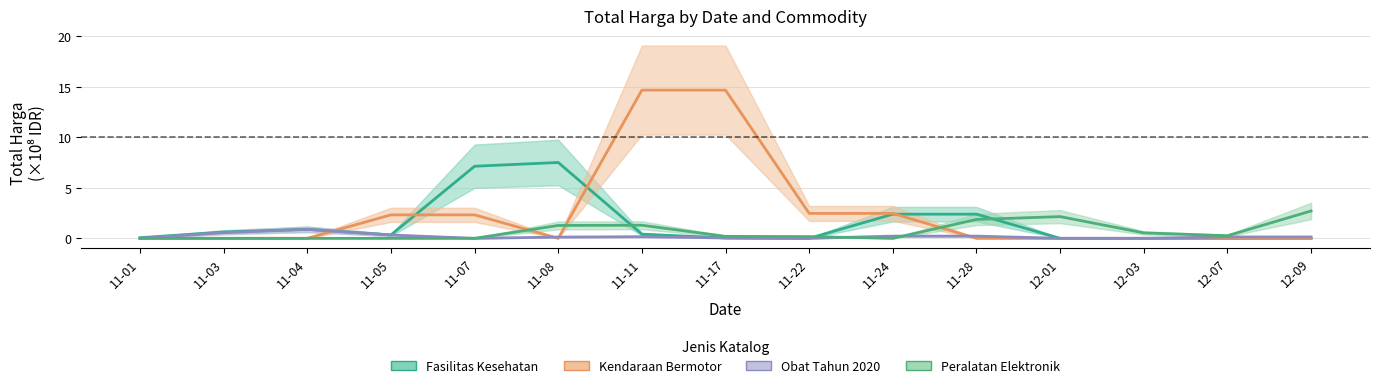

Between which two adjacent categories do Kendaraan Bermotor and Fasilitas Kesehatan first intersect?

11-04 and 11-05